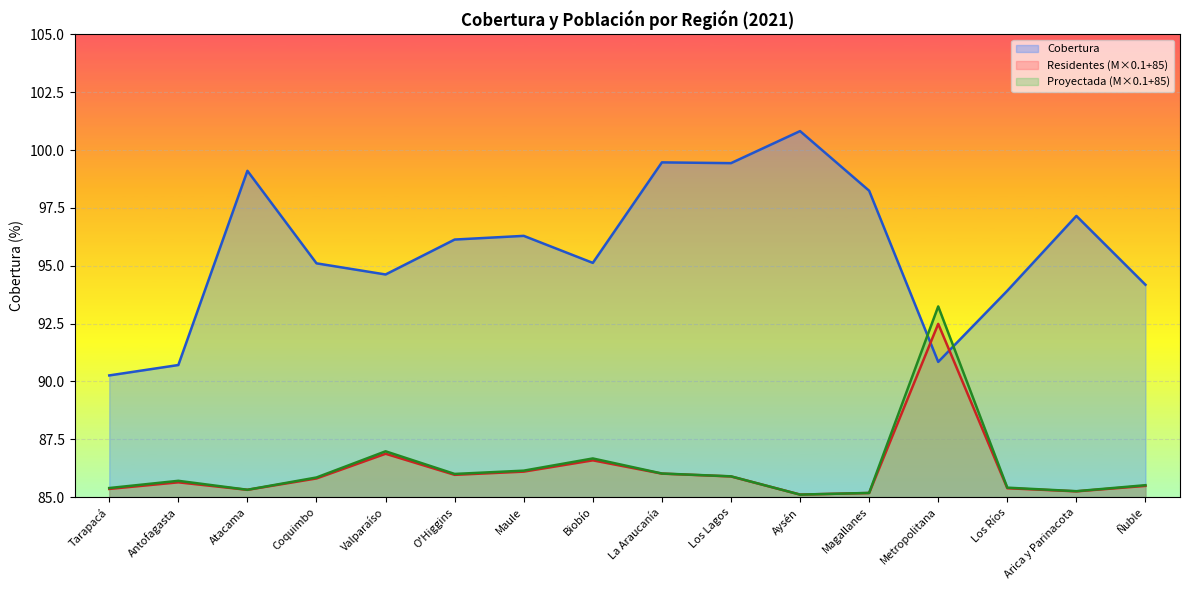

How many lines are shown in the chart?

3